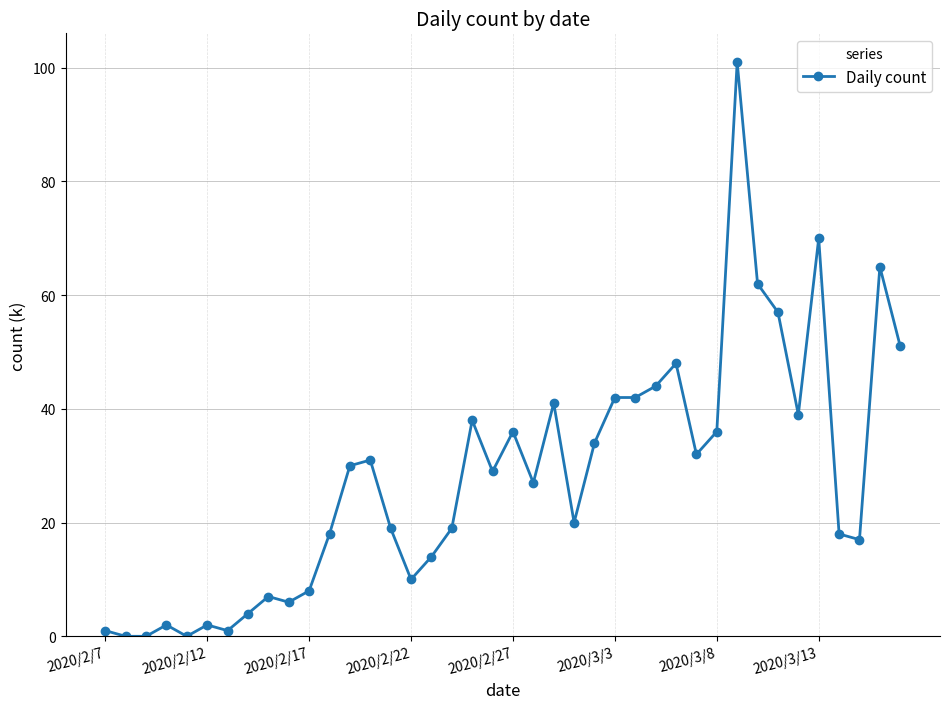

What is the greatest value displayed?

101